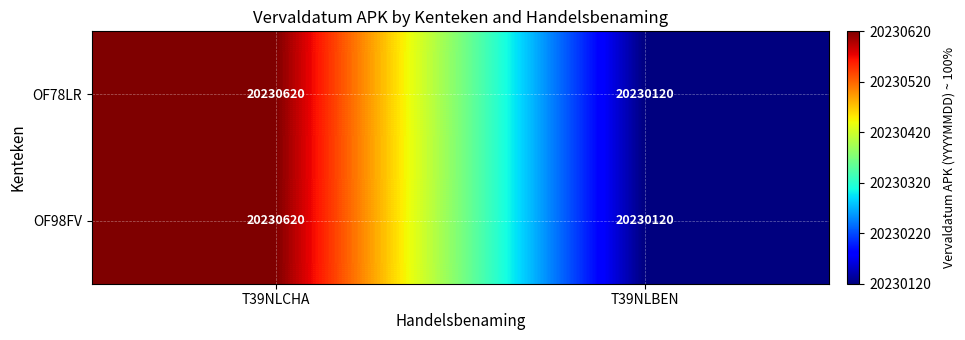

Read the OF98FV value at T39NLCHA, to the nearest 10.

20230620